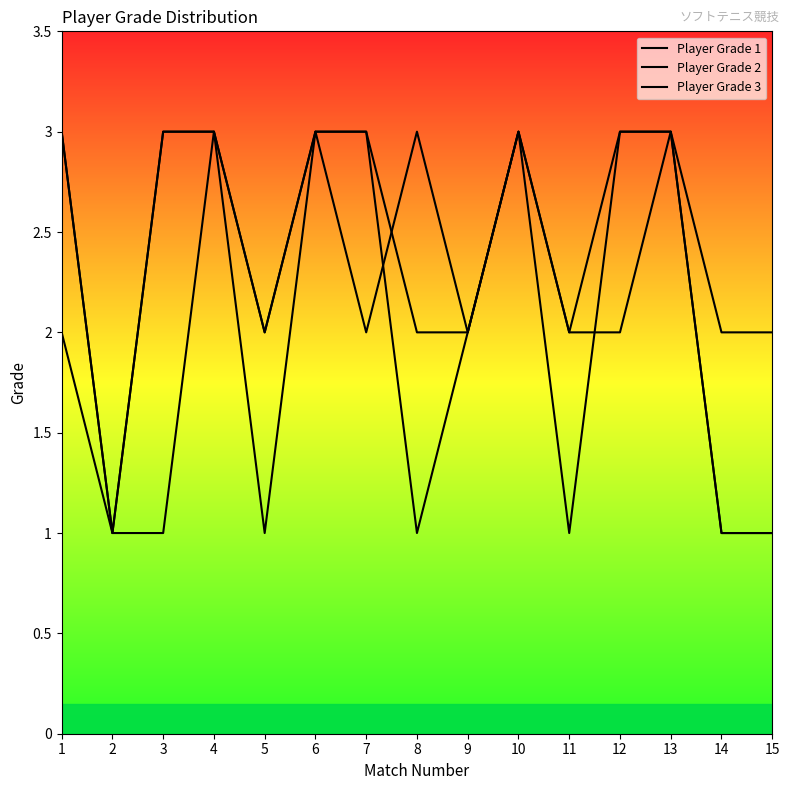

In Player Grade 2, how many points are lower than both neighbors (excluding endpoints)?

4